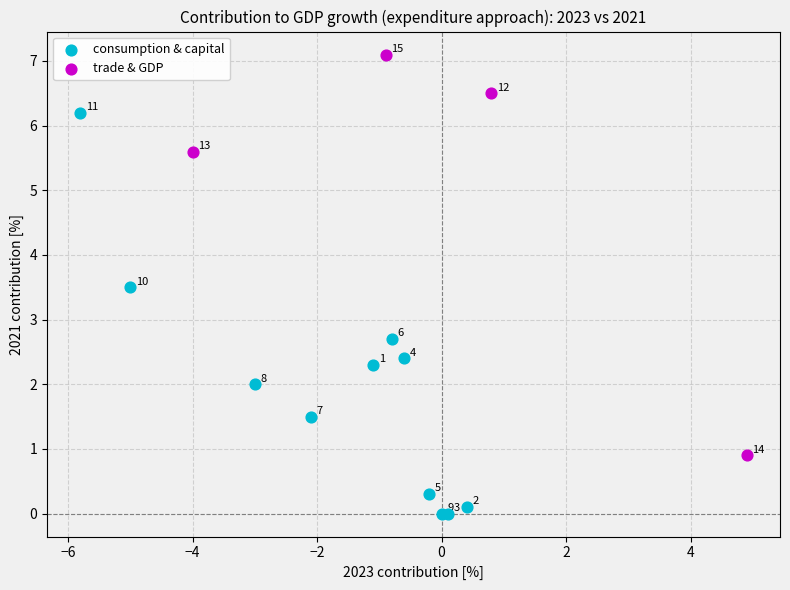

Which series reaches the minimum Y coordinate?

consumption & capital